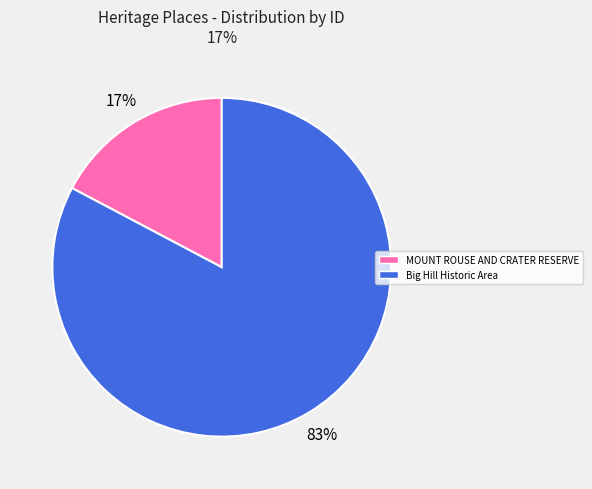

What percentage is the Big Hill Historic Area slice, to the nearest percent?

83%